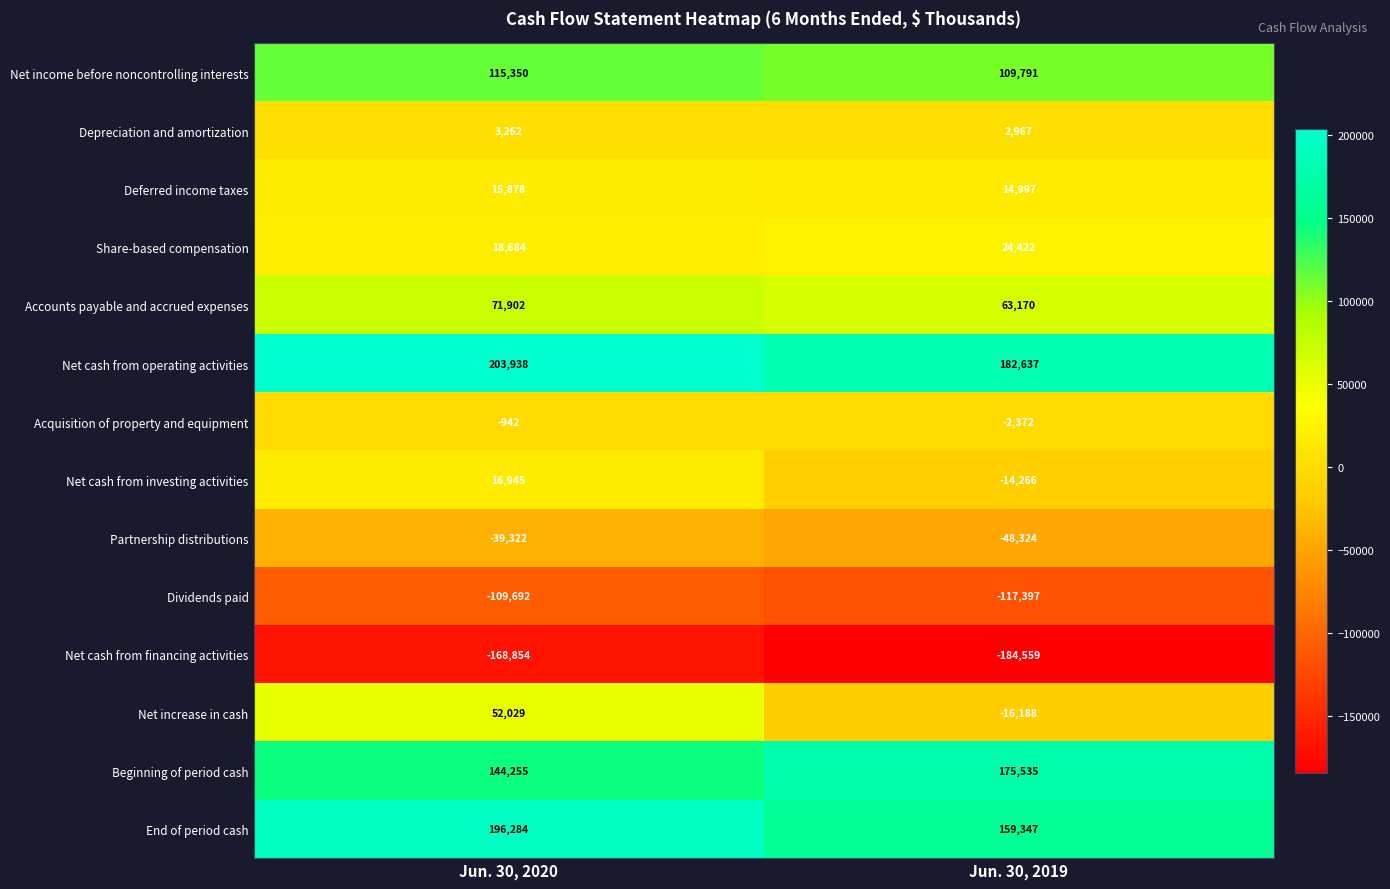

What is the total value across all series at Jun. 30, 2020?

519717